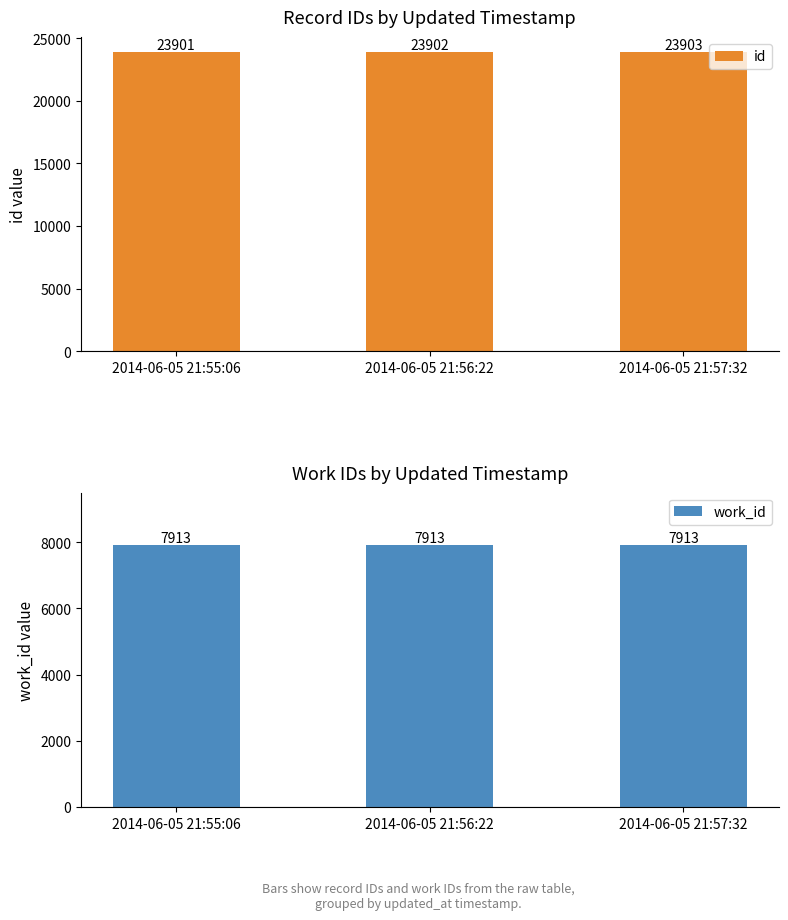

Rank the categories by work_id value from highest to lowest.

2014-06-05 21:55:06, 2014-06-05 21:56:22, 2014-06-05 21:57:32